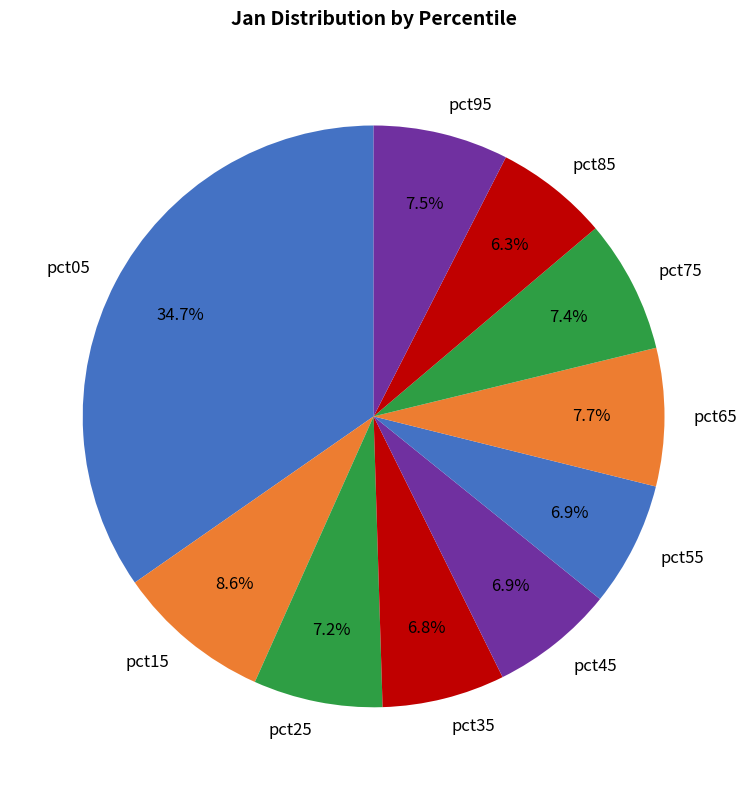

How many slices are in this pie chart?

10